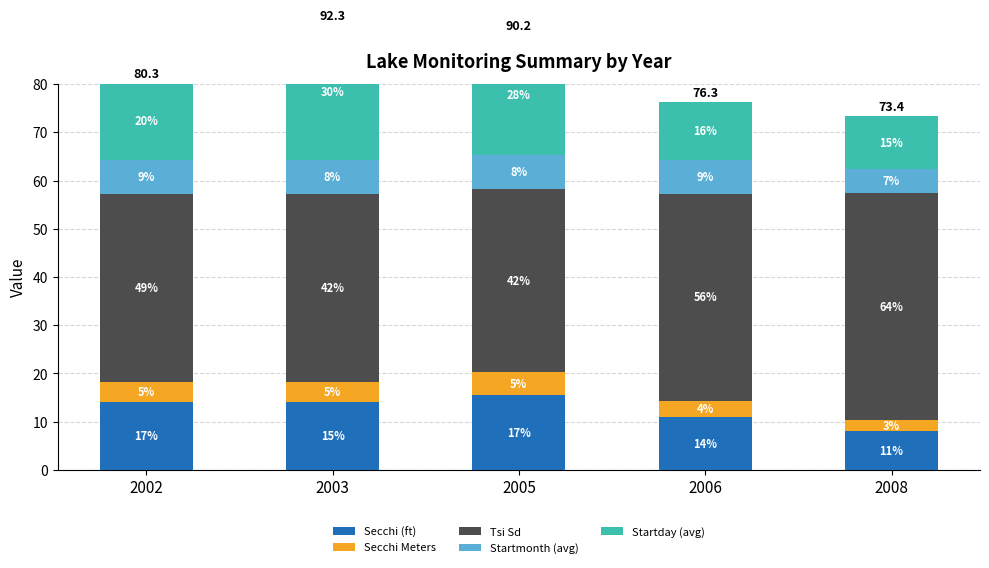

How many data points in Tsi Sd are less than 39?

1